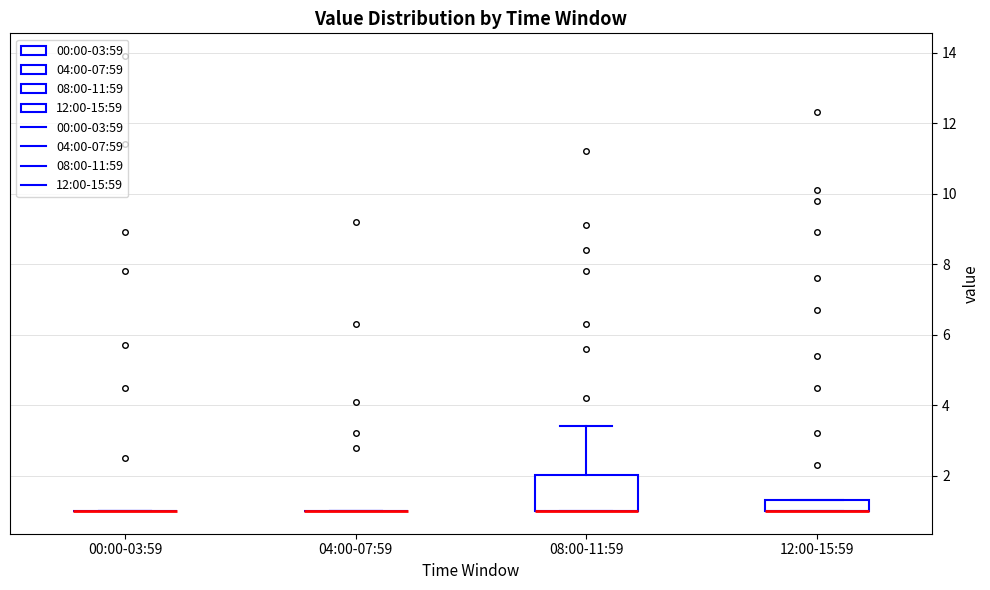

Reading left to right, read every box against the y-axis: the position of its median line, the range the box covers, and the ends of its whiskers. The values are not printed on the chart, so give them approximately, as read against the axis.

00:00-03:59: box collapsed to a line at 1.0, whiskers 1.0 to 1.0
04:00-07:59: box collapsed to a line at 1.0, whiskers 1.0 to 1.0
08:00-11:59: median 1.0 (drawn on the box's lower edge), box 1.0 to 2.0, whiskers 1.0 to 3.4
12:00-15:59: median 1.0 (drawn on the box's lower edge), box 1.0 to 1.4, whiskers 1.0 to 1.4